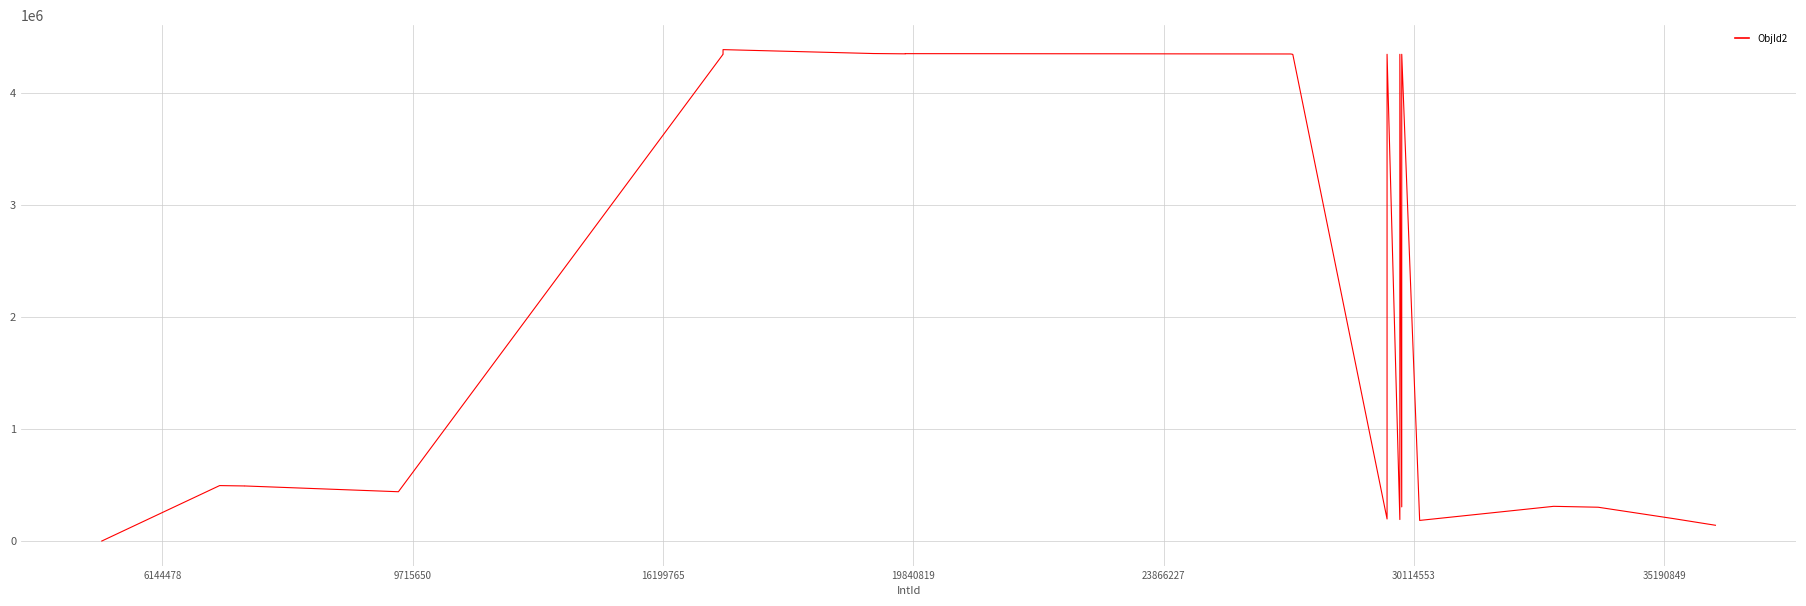

How many lines are shown in the chart?

1